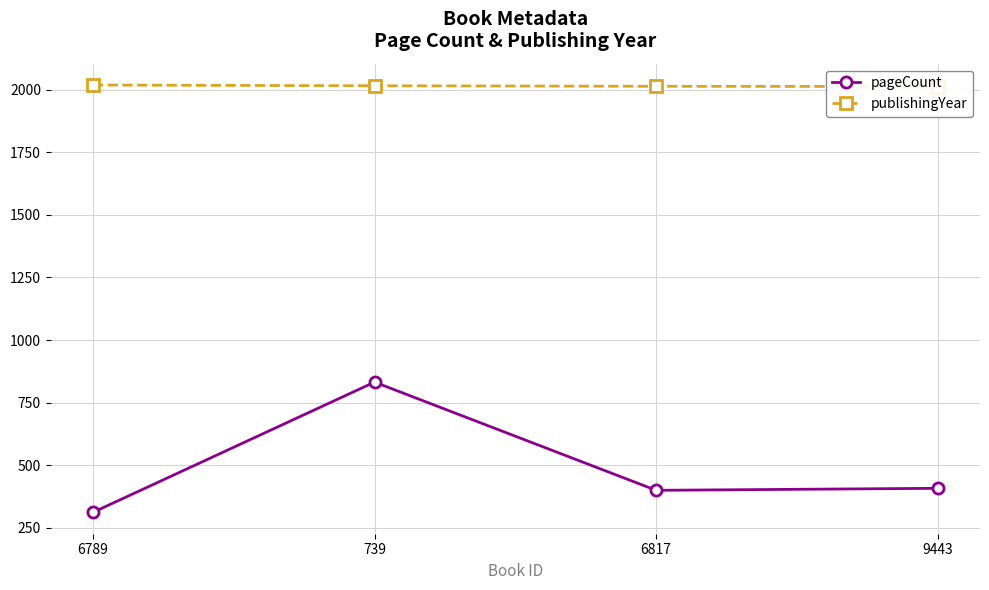

Is it true that publishingYear equals 2018 at 6789?

True